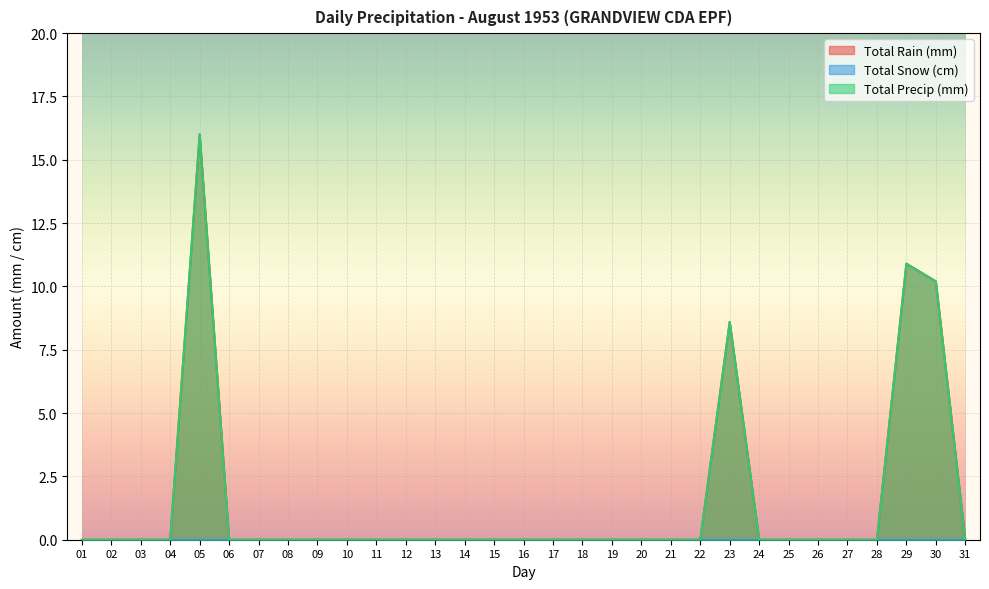

The Total Rain (mm) series shows 17.7 at 29. True or false?

False